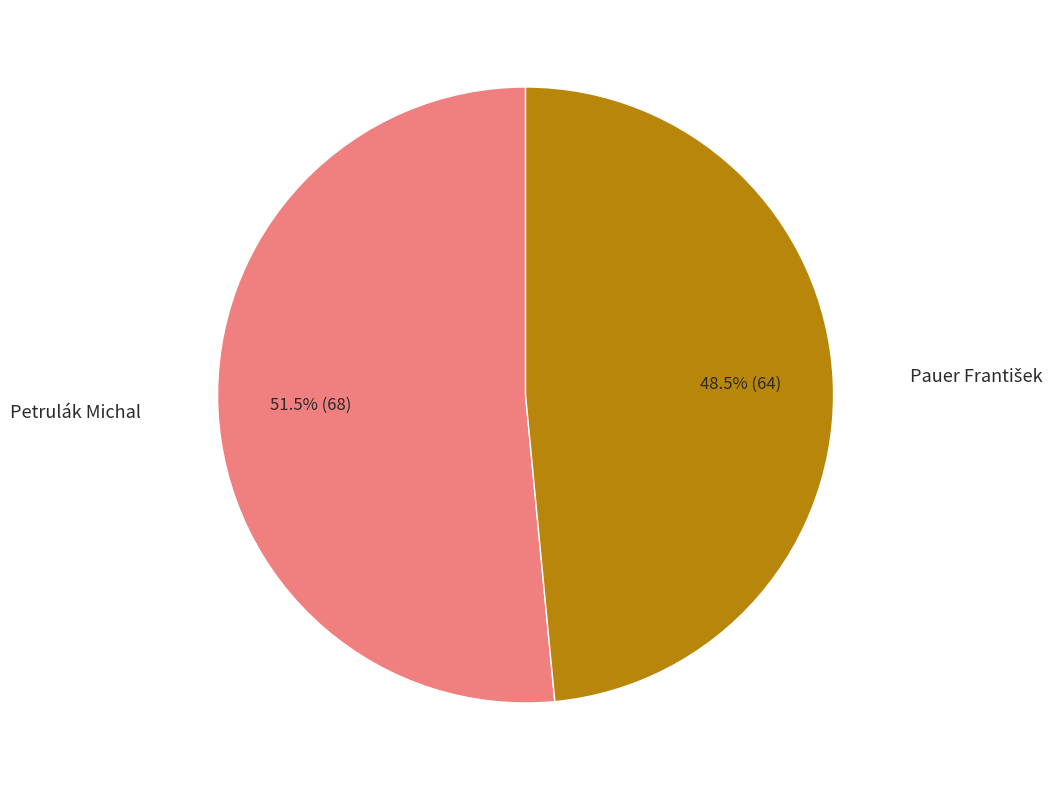

How many segments does this pie chart have?

2